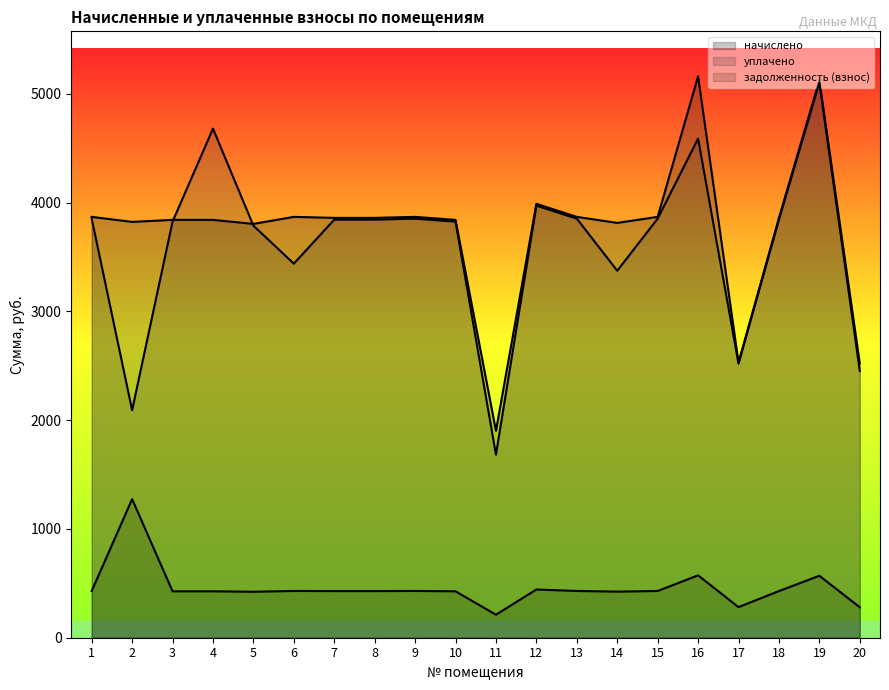

Which series has the largest range (max minus min)?

уплачено